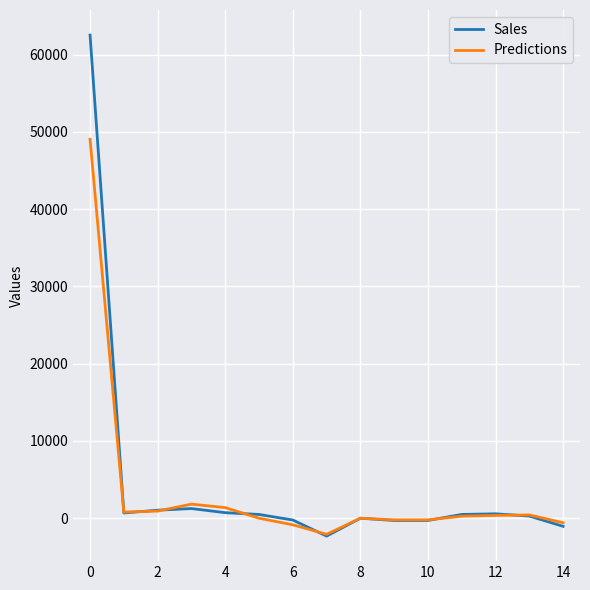

What is the greatest value displayed?

62523